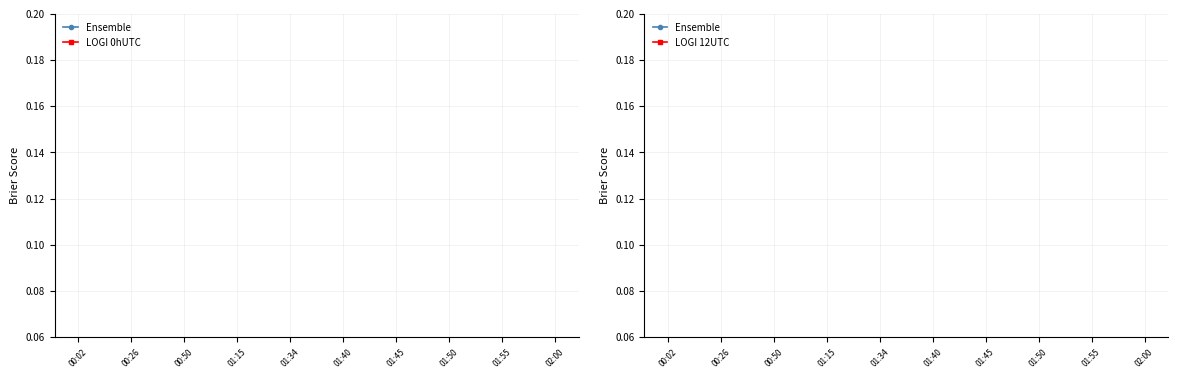

Is it true that P2 equals 0.4 at 01:15?

False